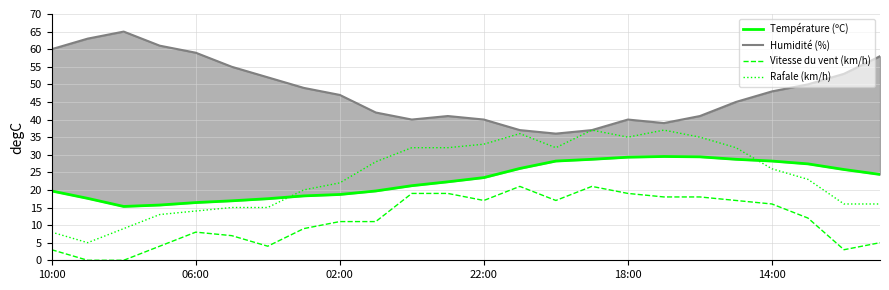

What is the lowest value of the Rafale (km/h) series?

5